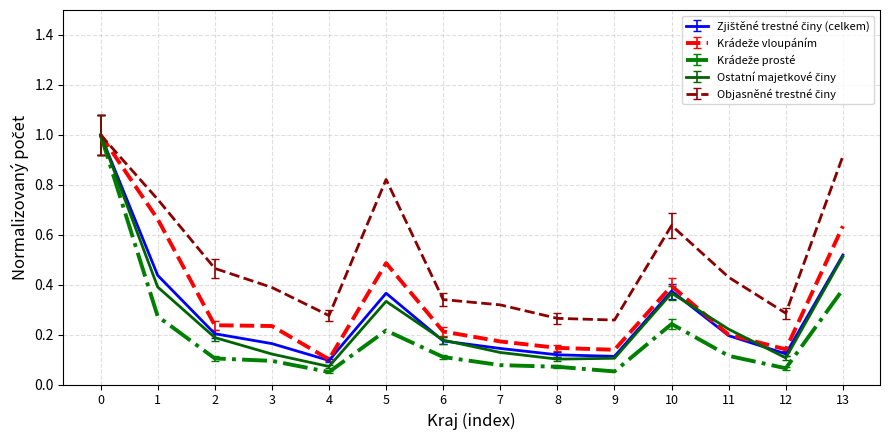

What is the total value across all series at 11?

1.2